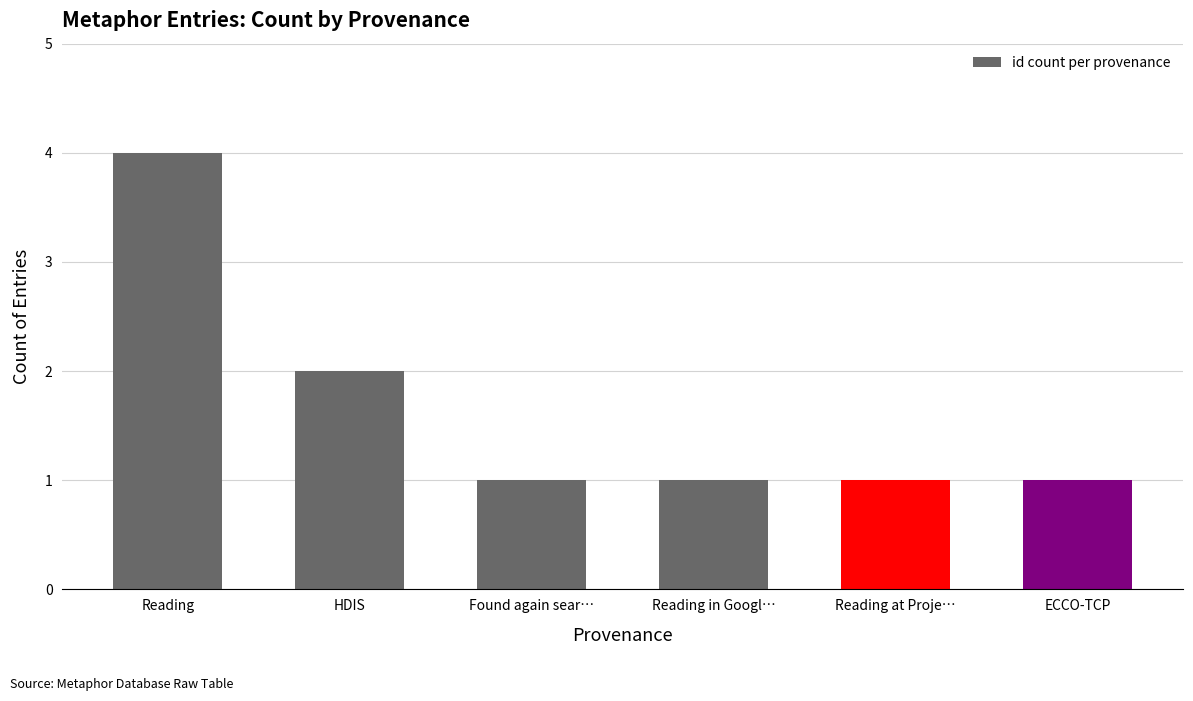

What is the label of the 1st bar from the right?

ECCO-TCP